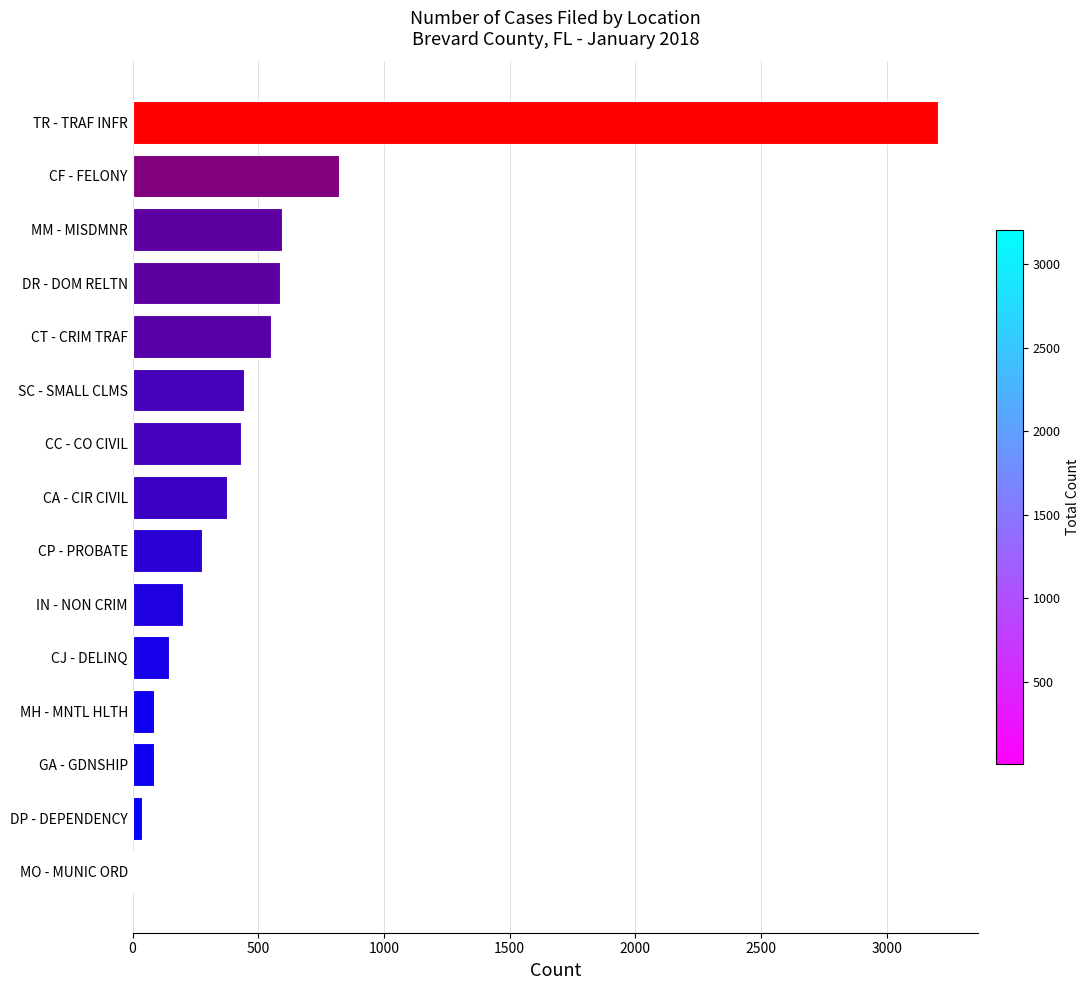

Which label corresponds to the largest value in the chart?

TR - TRAF INFR